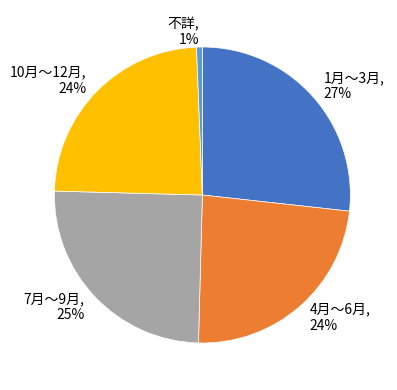

Do 7月～9月 and 不詳 together represent more than half of the pie?

No